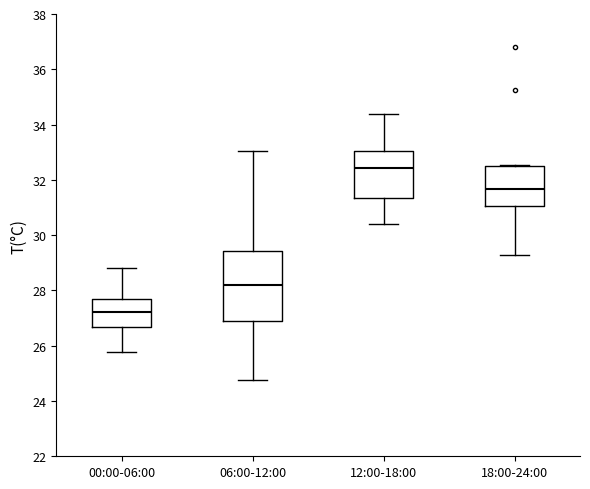

Which box is the tallest, from its lower edge to its upper edge?

06:00-12:00